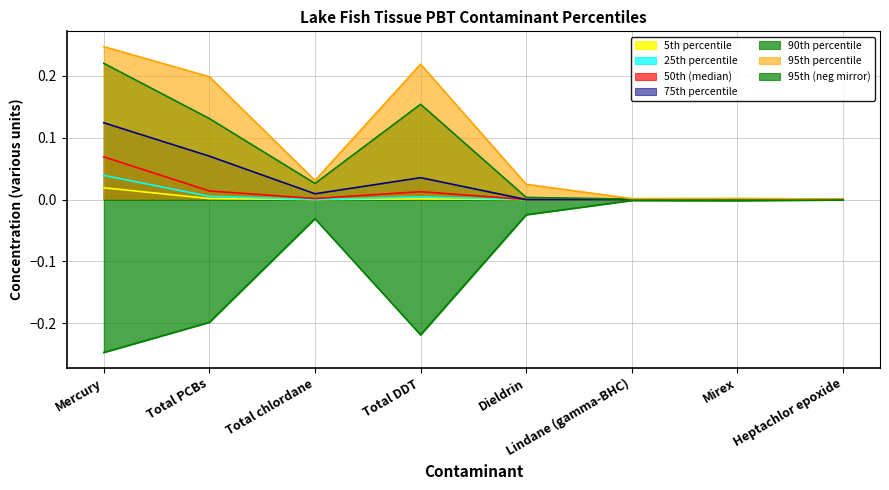

True or false: 95th percentile has a value of 0.2 at Total PCBs.

True